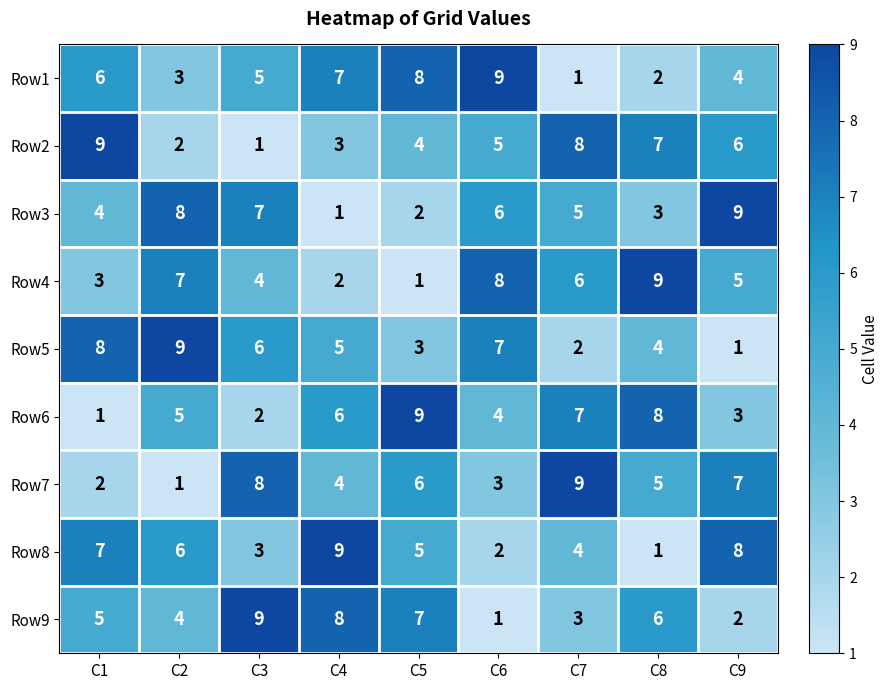

What is the total value across all series at C5?

45